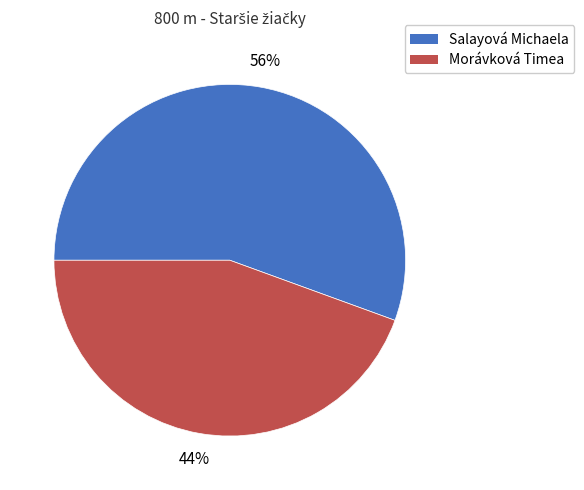

To the nearest percent, what is the average slice percentage?

50%